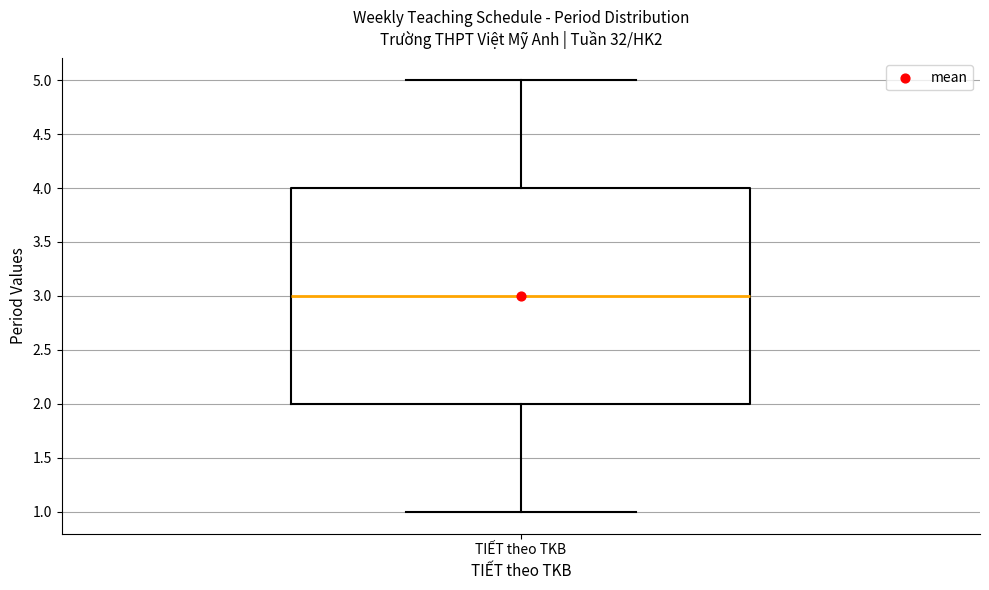

Where does the lower whisker of the box for TIẾT theo TKB end on the y-axis? The values are not printed on the chart, so give them approximately, as read against the axis.

1